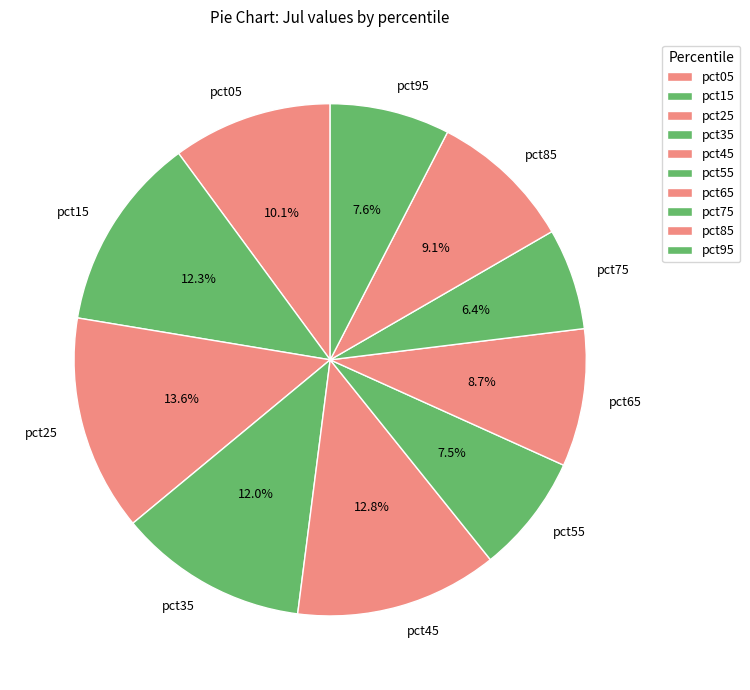

To the nearest percent, what portion does pct35 represent?

12%